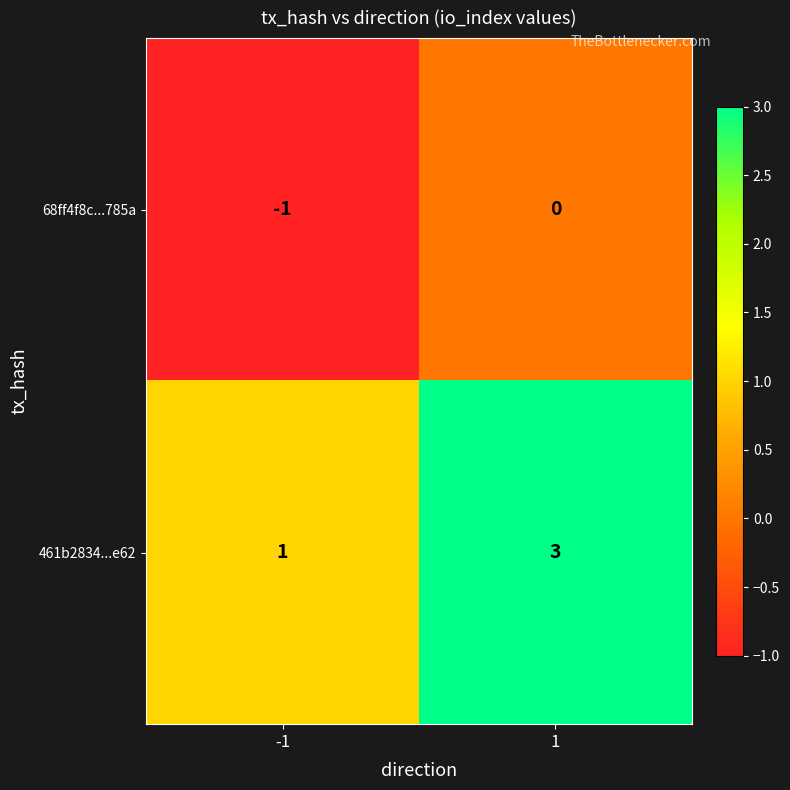

Which series has the largest total across all categories?

461b2834...e62